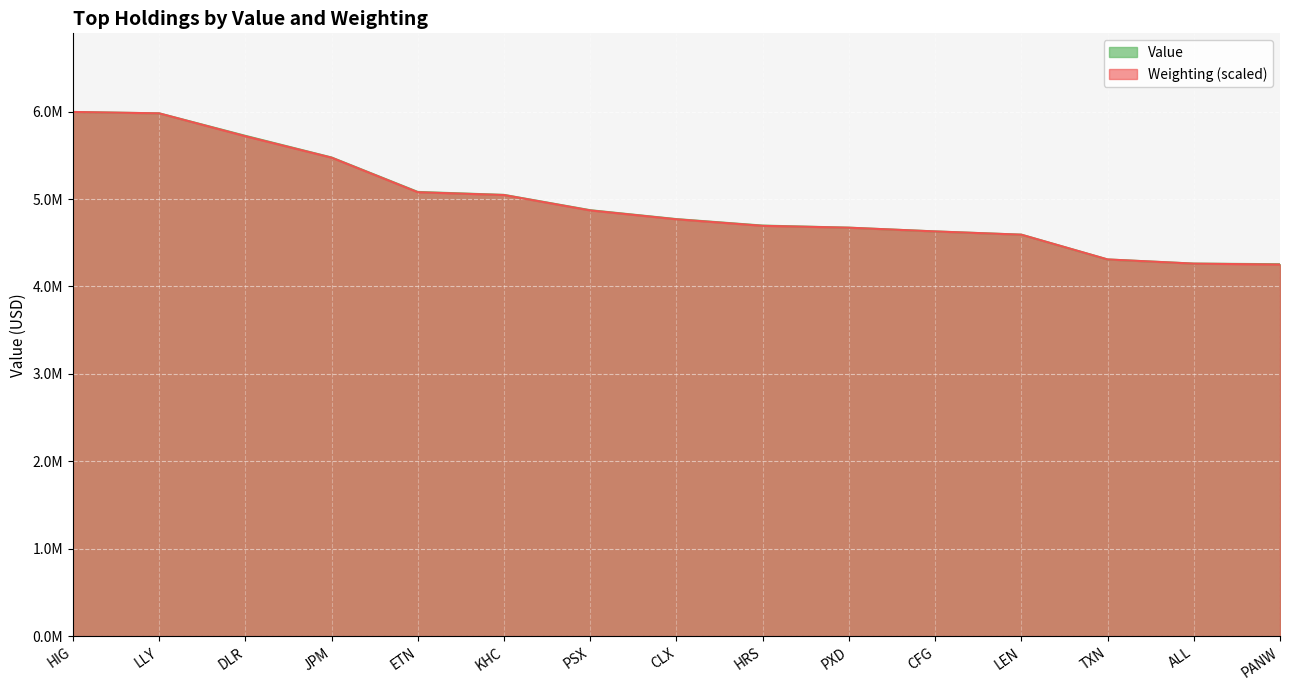

What is the minimum value shown in the chart?

4250767.6